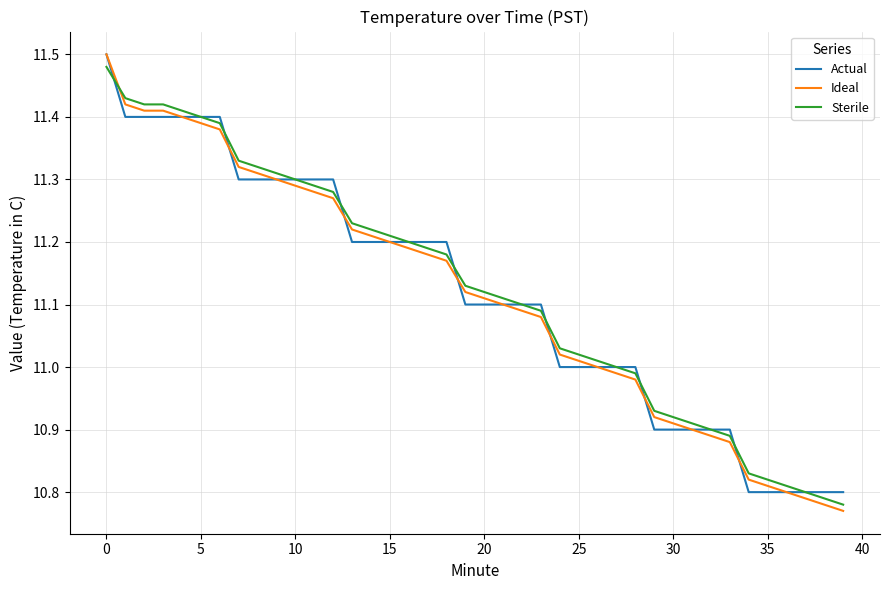

How many times do Ideal and Sterile cross each other?

1